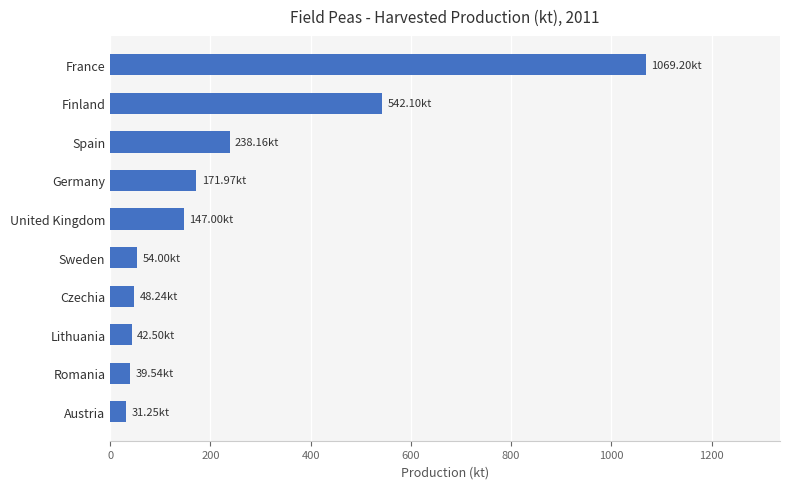

What is the difference between the maximum and second lowest values?

1029.7